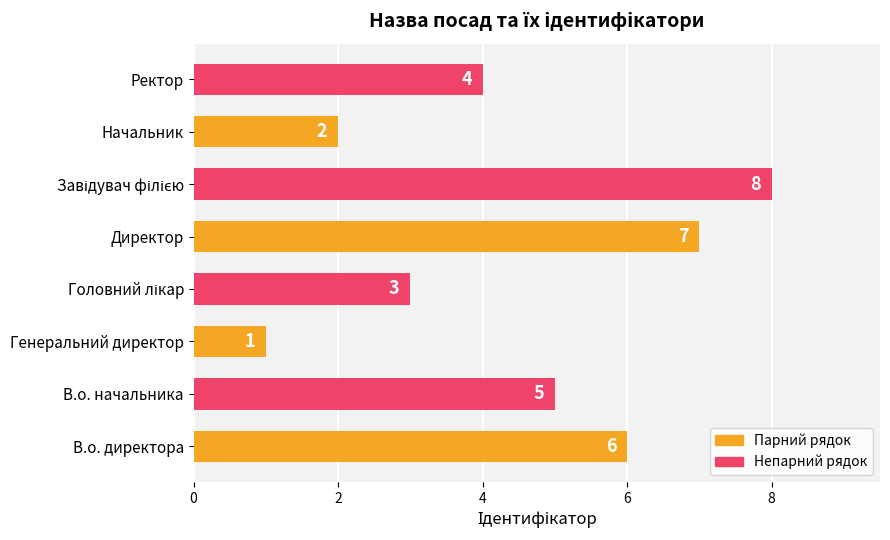

How many data points are less than 5?

4